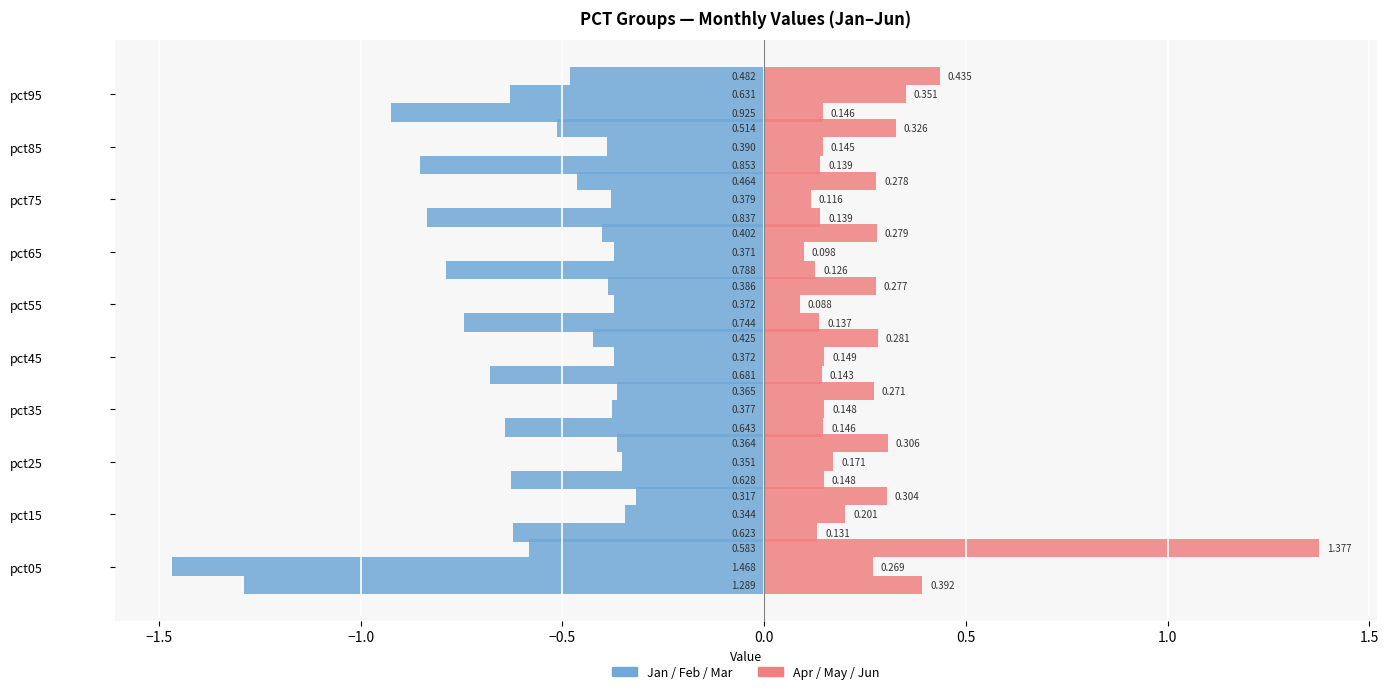

Which series has the widest spread of values?

Jan